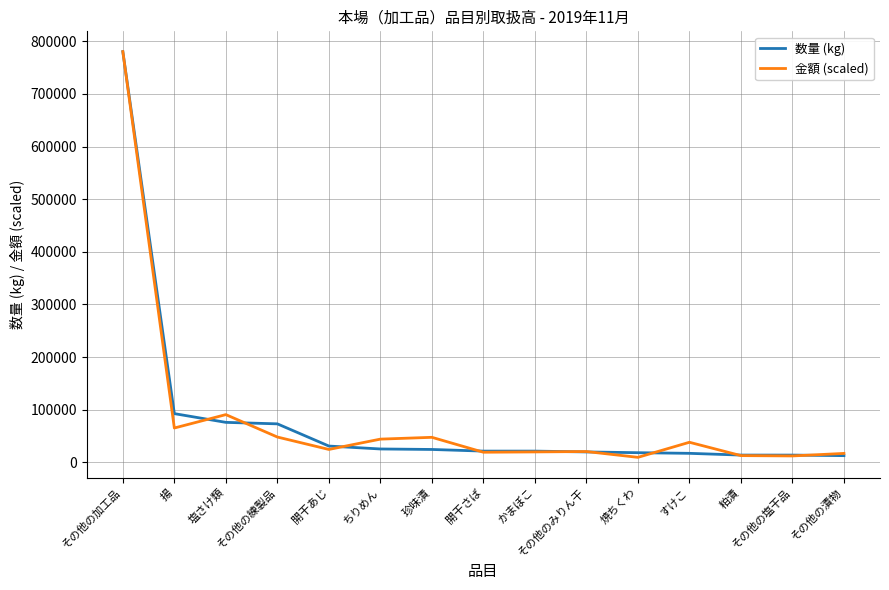

At which category does 金額 (scaled) reach its first local peak?

塩さけ類